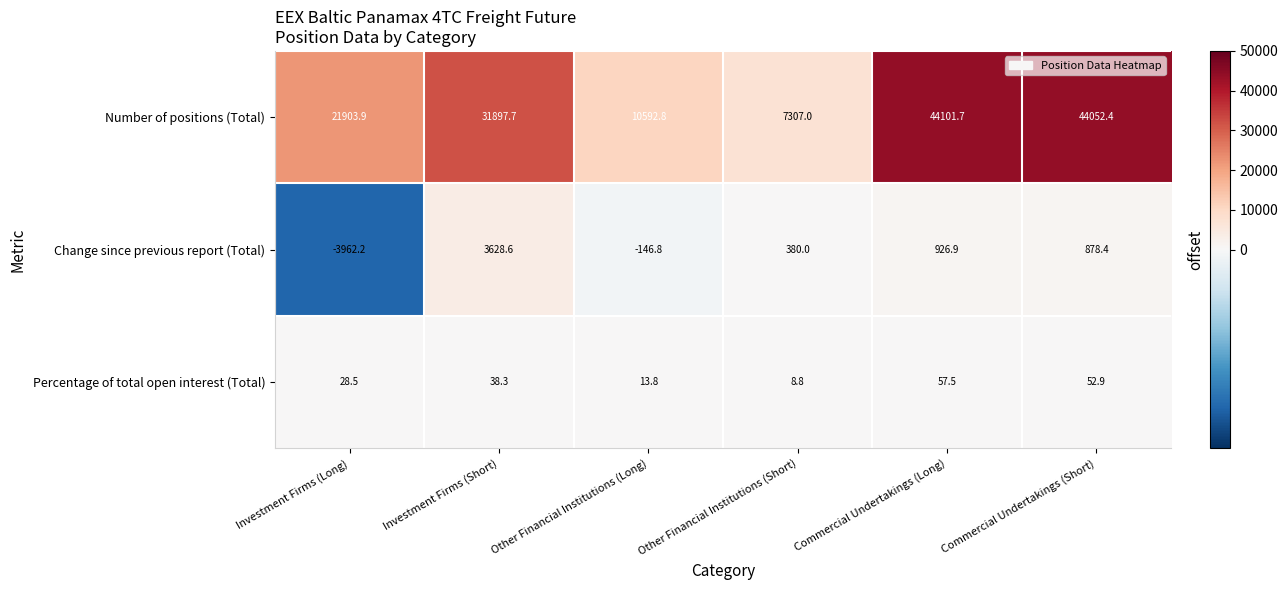

Which label corresponds to the smallest value in the chart?

Investment Firms (Long)